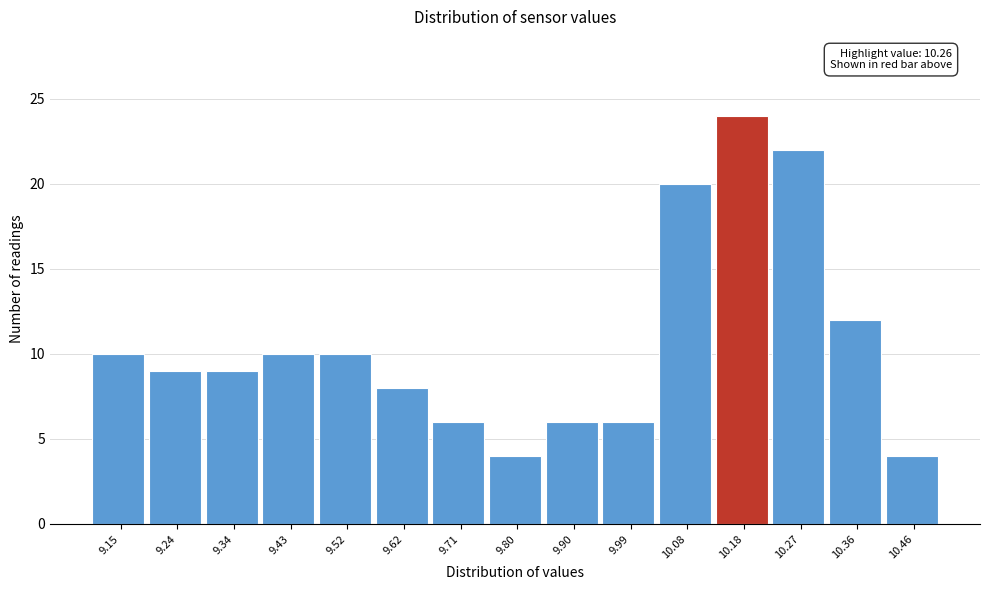

Reading left to right, transcribe all the data shown in this chart.

10	9	9	10	10	8	6	4	6	6	20	24	22	12	4